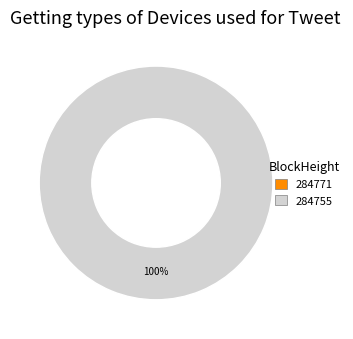

Is there any slice that represents more than half of the pie?

Yes